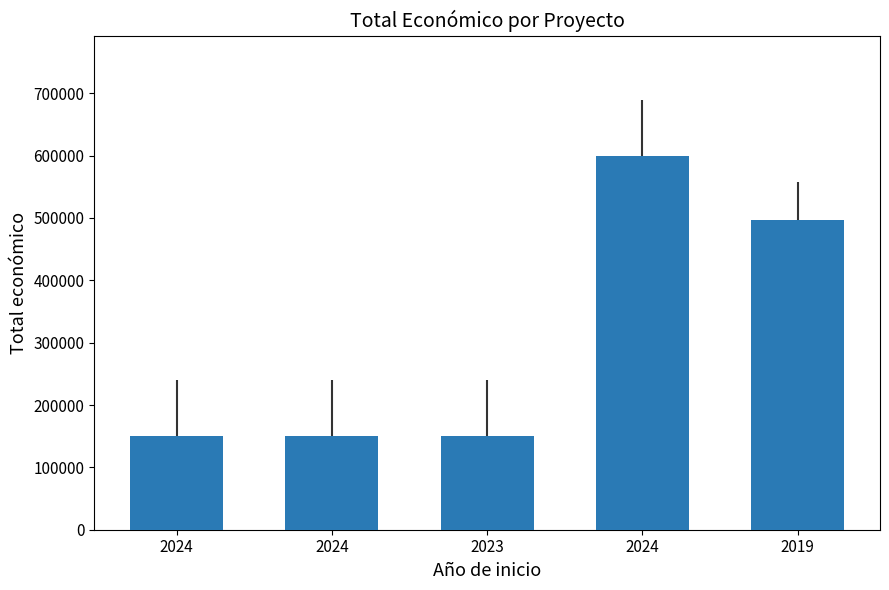

The value at 2019 is 497232. True or false?

True